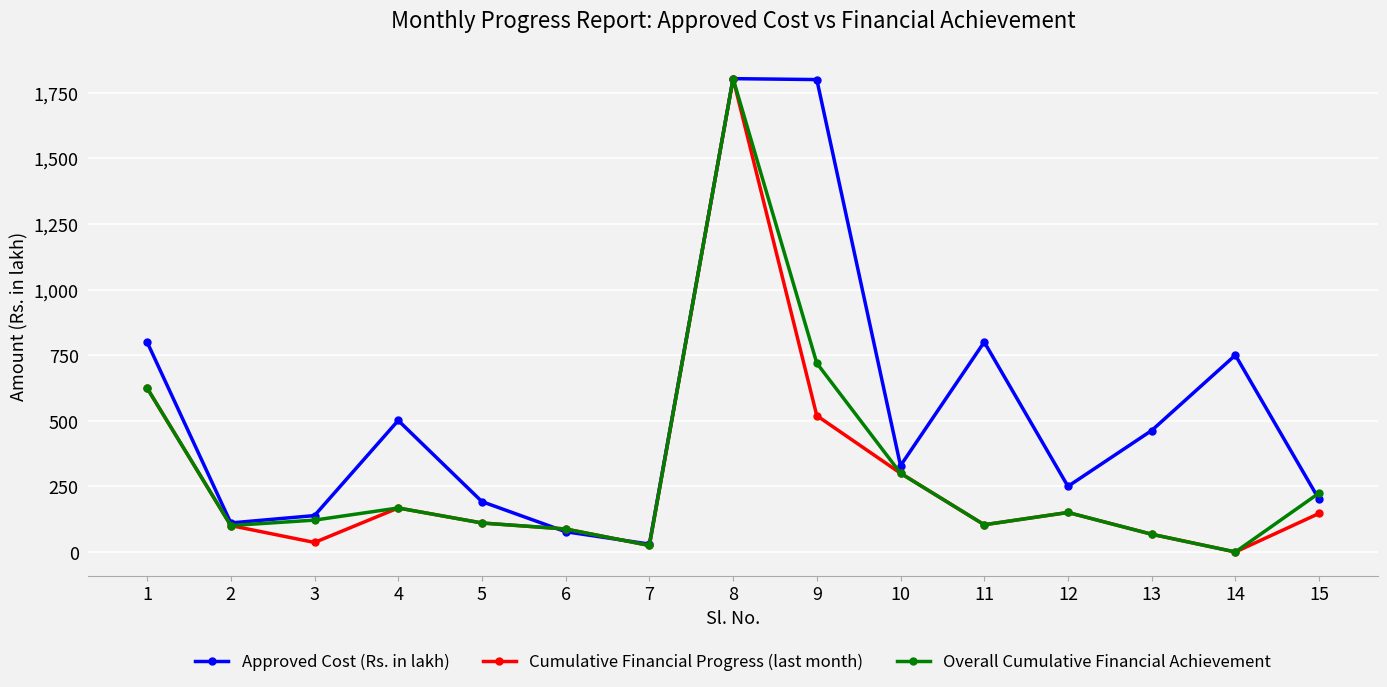

What is the difference between the maximum and minimum values in the Approved Cost (Rs. in lakh) series?

1773.4